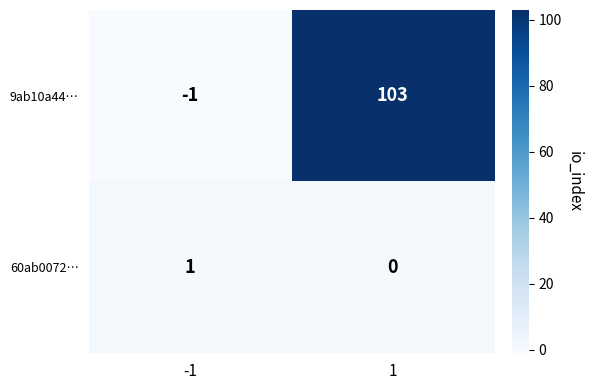

Rank the series by their maximum value, from lowest to highest.

60ab0072…, 9ab10a44…